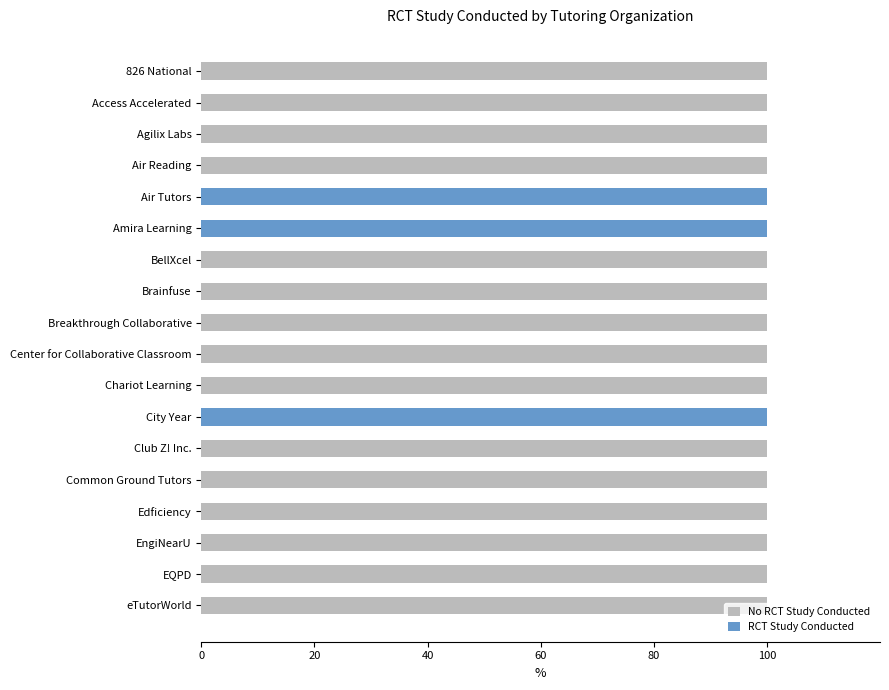

Is it true that RCT Study Conducted equals -64 at EngiNearU?

False